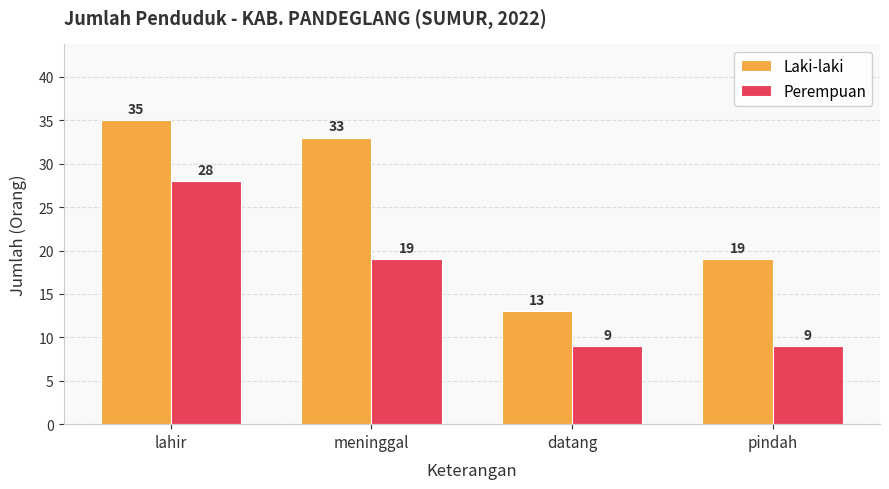

Is the value of Laki-laki at meninggal greater than the value of Perempuan at pindah?

Yes